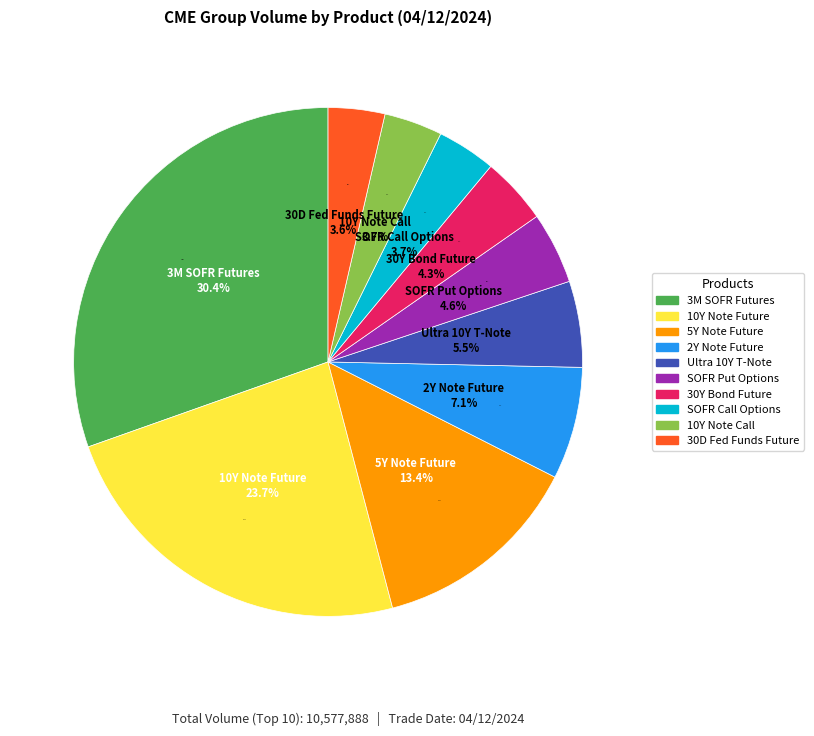

To the nearest percent, what is the difference between the 30D FED FD FUTURE and 2Y NOTE FUTURE slice percentages?

4%